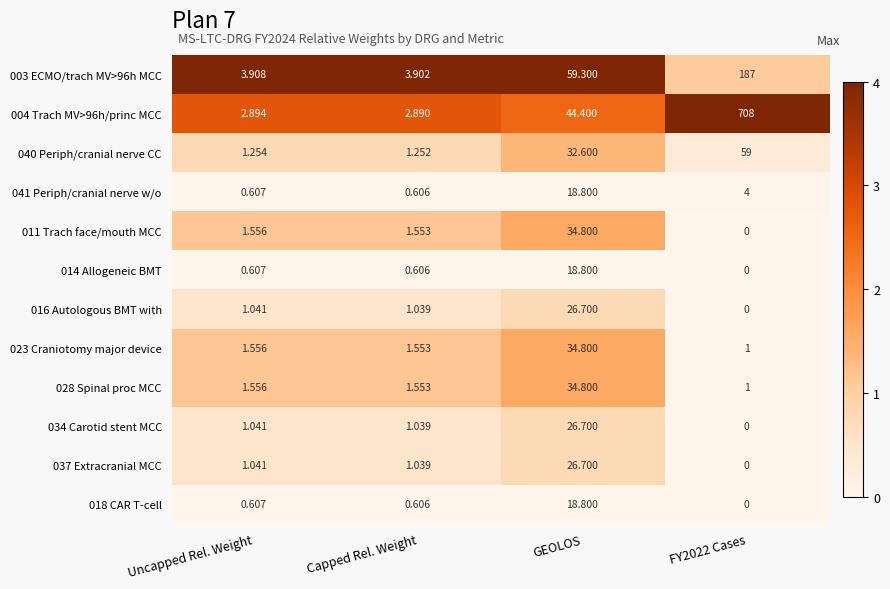

Where is 011 Trach face/mouth MCC nearest to the value 17?

Uncapped Rel. Weight